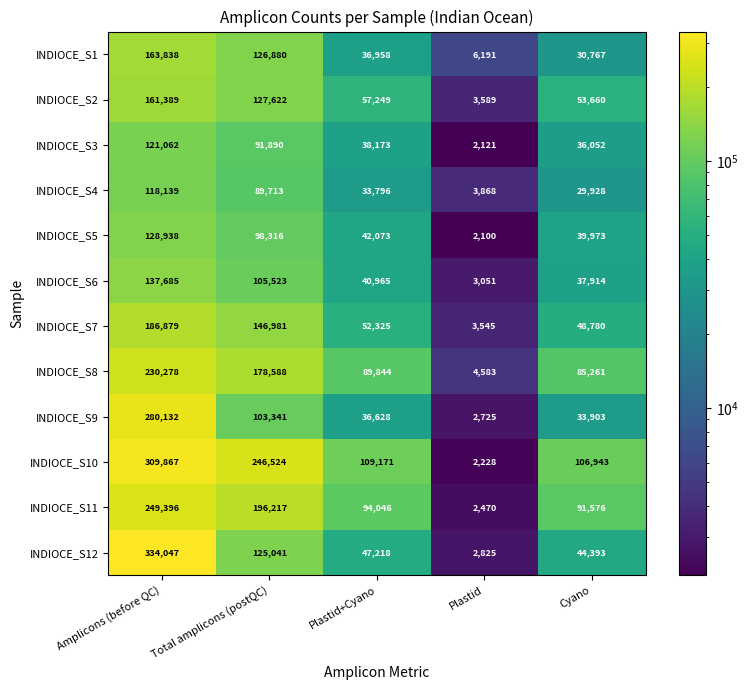

List the series in order of their peak value, lowest first.

INDIOCE_S4, INDIOCE_S3, INDIOCE_S5, INDIOCE_S6, INDIOCE_S2, INDIOCE_S1, INDIOCE_S7, INDIOCE_S8, INDIOCE_S11, INDIOCE_S9, INDIOCE_S10, INDIOCE_S12